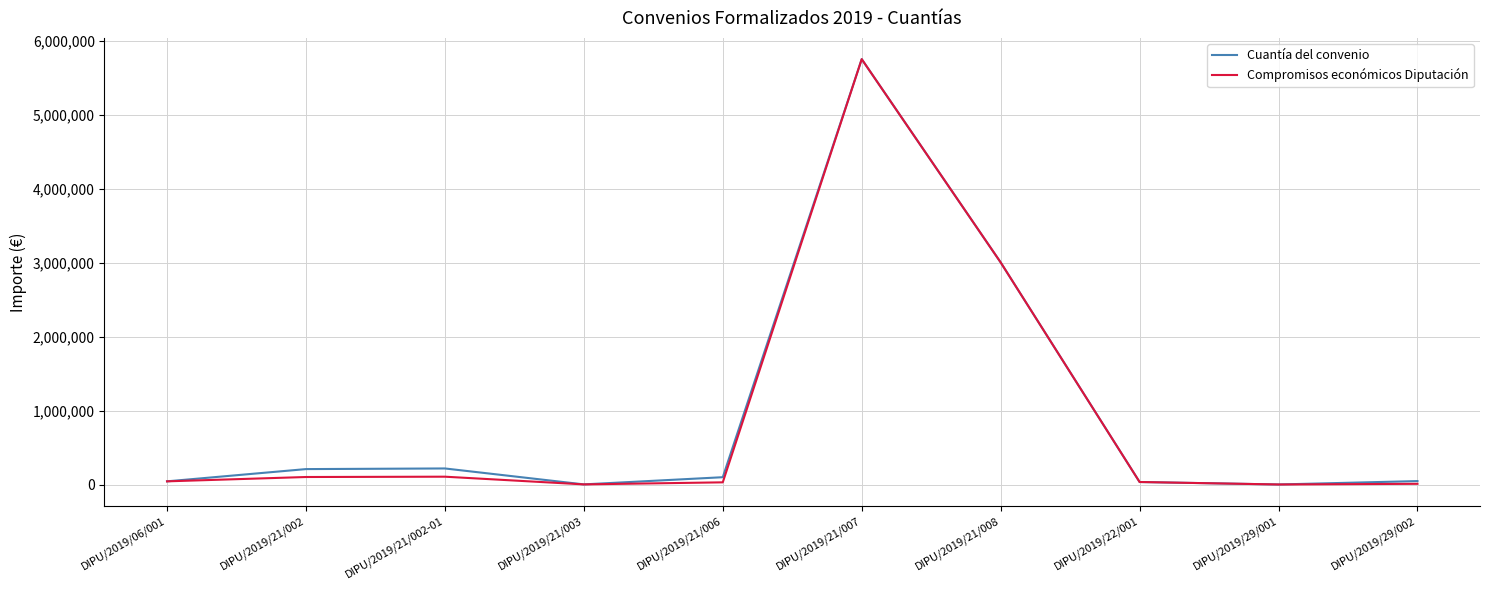

What is the highest value of the Compromisos económicos Diputación series?

5756000.0